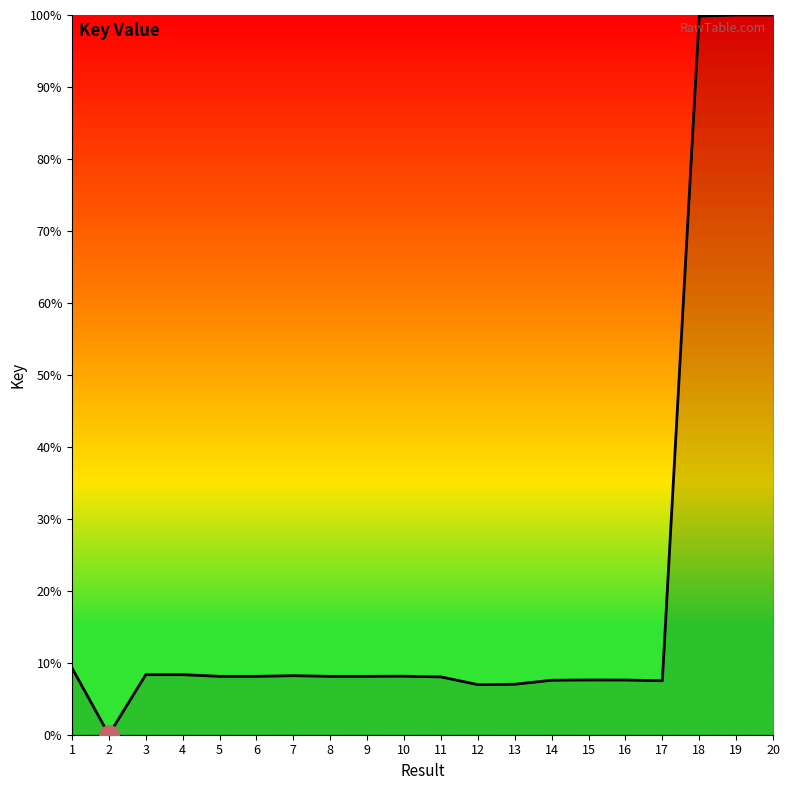

Approximately how many times larger is the value at 16 compared to 10?

0.9